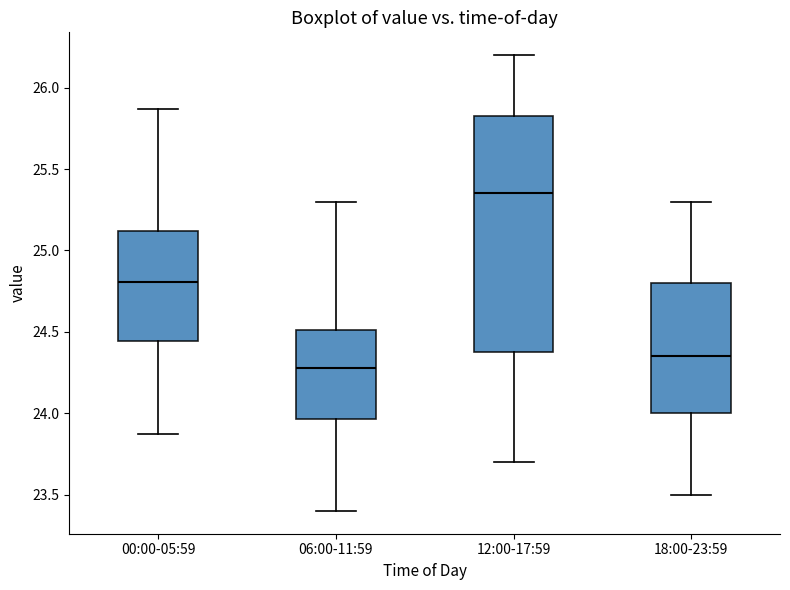

Where does the upper whisker of the box for 12:00-17:59 end on the y-axis? The values are not printed on the chart, so give them approximately, as read against the axis.

26.20